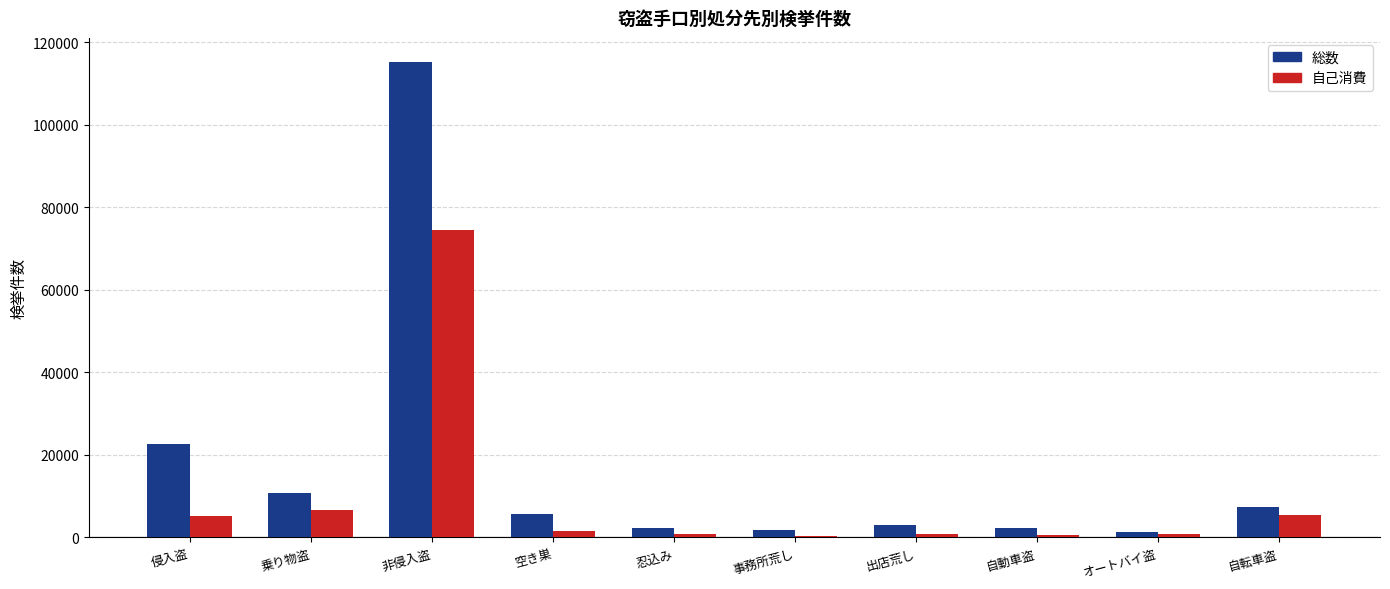

What is the difference between the highest and lowest values at 乗り物盗?

4093